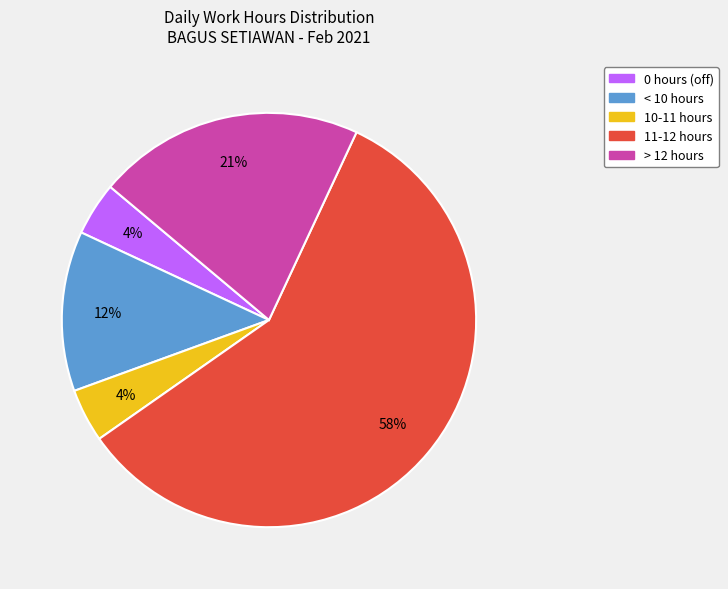

Is there any slice that represents more than half of the pie?

Yes